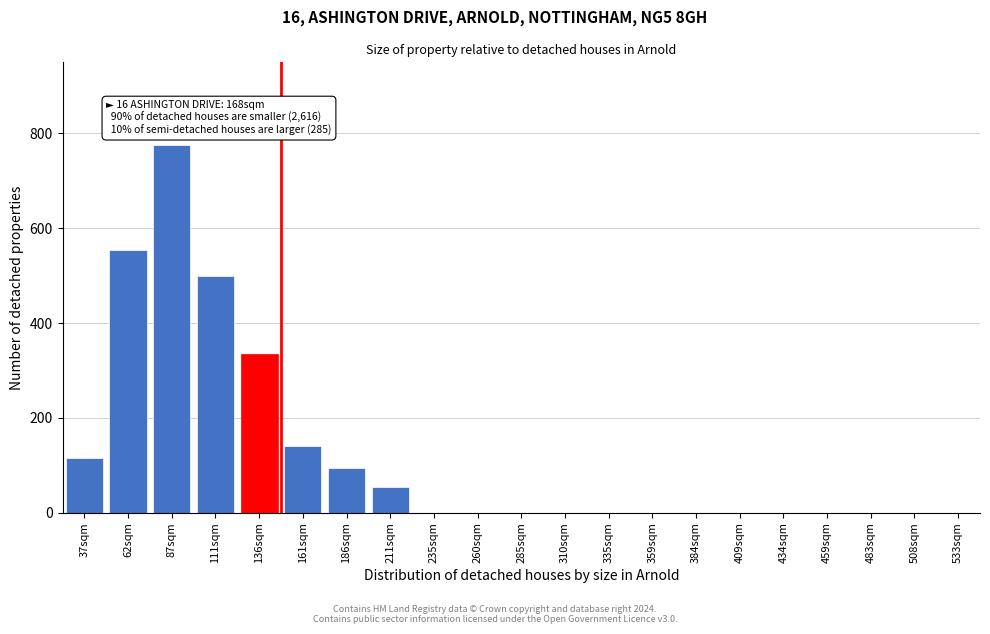

Reading left to right, what are all the values shown in this chart?

37sqm=115	62sqm=555	87sqm=775	111sqm=500	136sqm=335	161sqm=140	186sqm=95	211sqm=55	235sqm=0	260sqm=0	285sqm=0	310sqm=0	335sqm=0	359sqm=0	384sqm=0	409sqm=0	434sqm=0	459sqm=0	483sqm=0	508sqm=0	533sqm=0